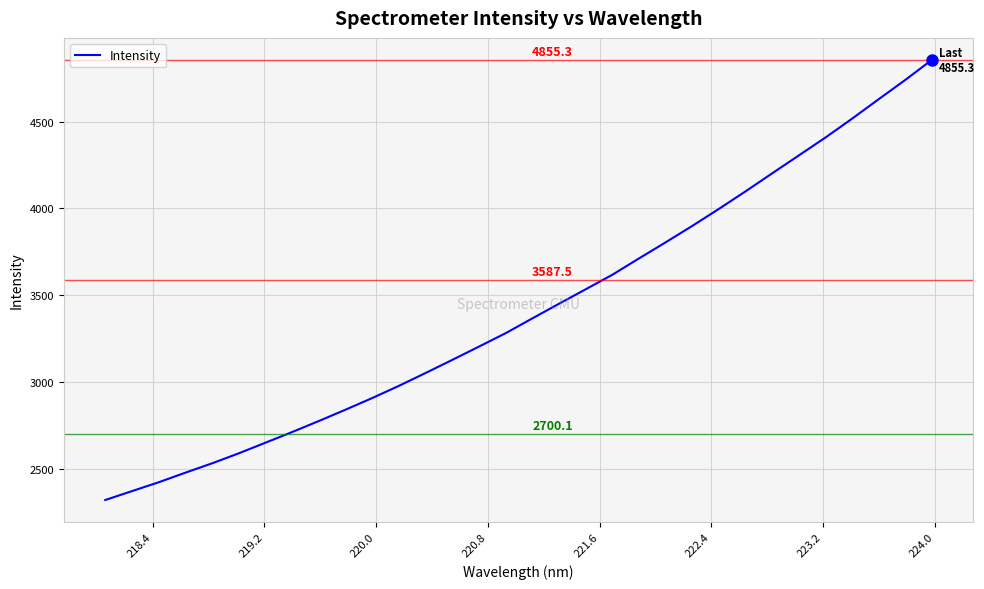

How many distinct data groups are displayed?

1